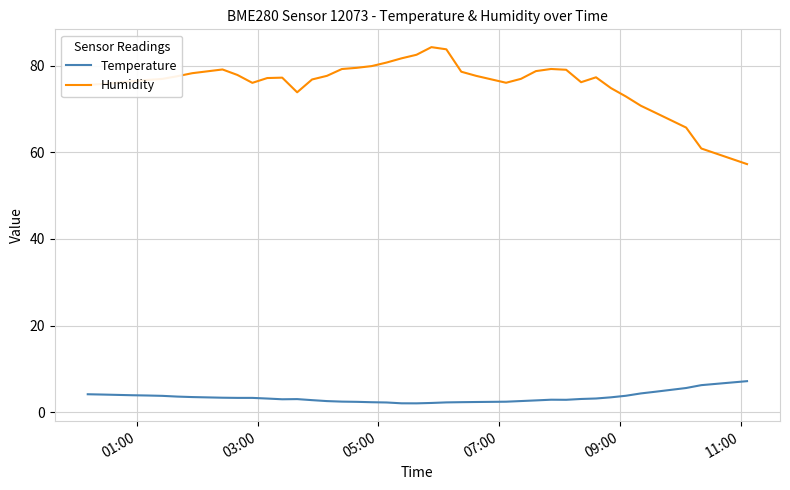

True or false: Temperature and Humidity intersect in this chart.

False